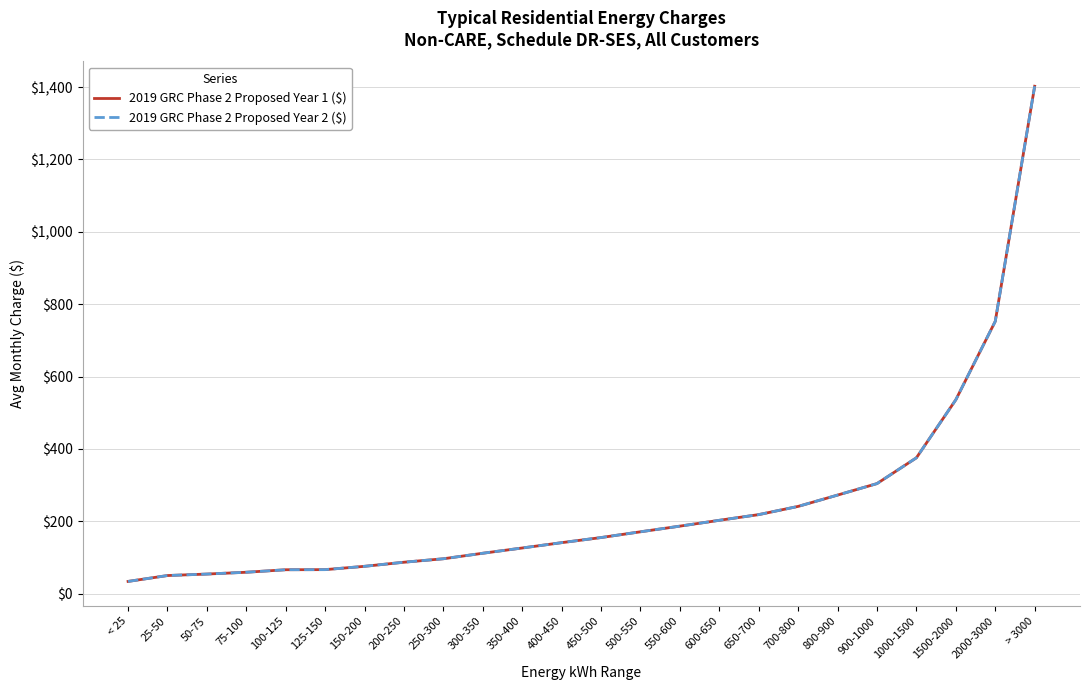

What are all the series names shown in the legend?

2019 GRC Phase 2 Proposed Year 1 ($), 2019 GRC Phase 2 Proposed Year 2 ($)